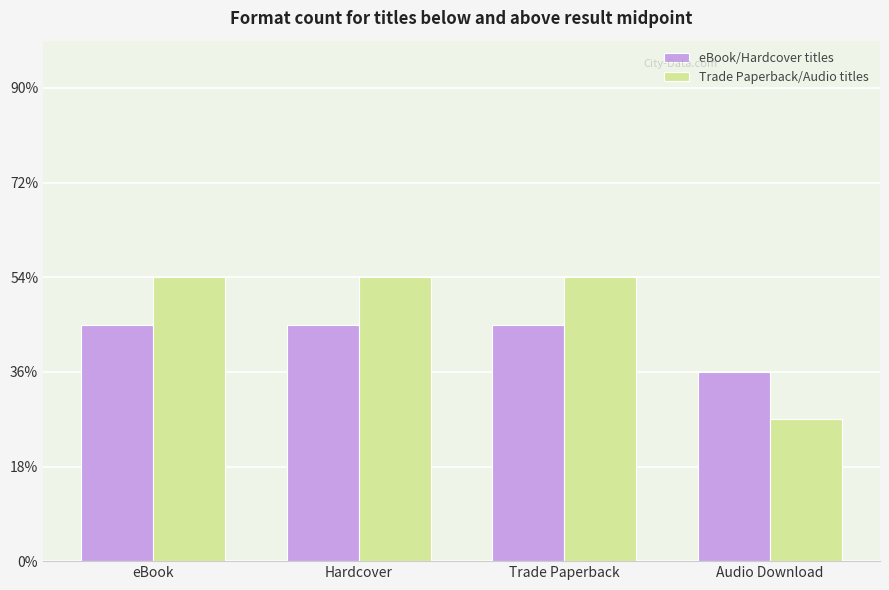

Are the bars grouped side by side (vs. stacked)?

Yes